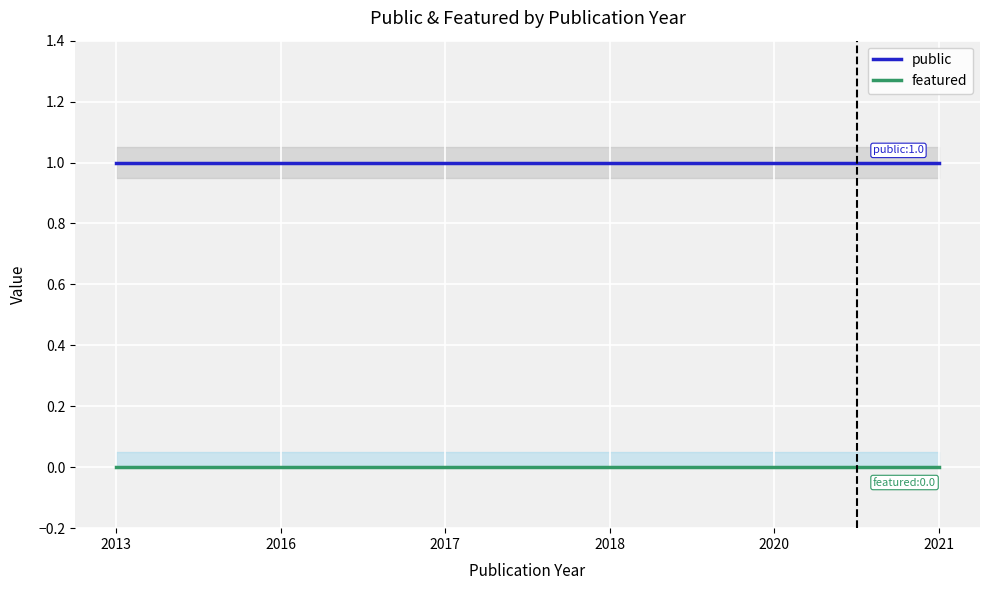

What is the value of the public point at the 6th from the left?

1